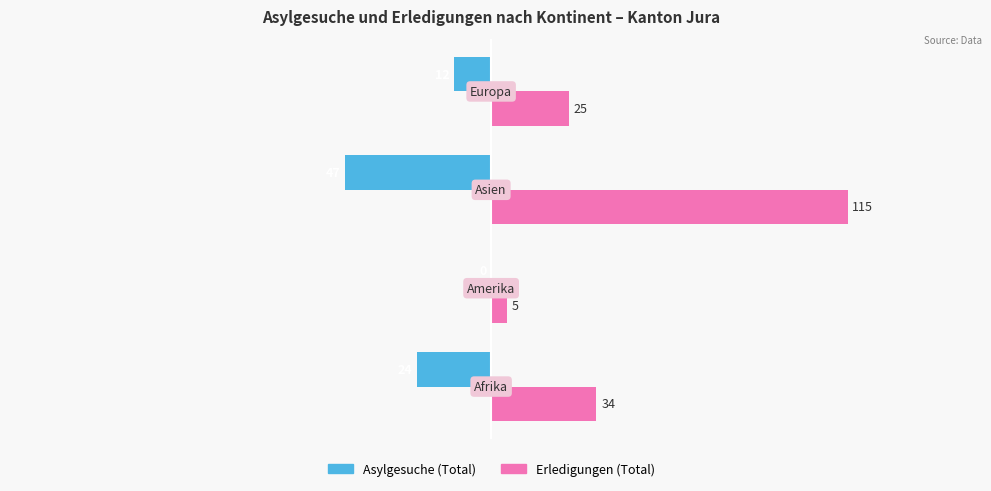

How many Asylgesuche (Total) values are between -24 and 0?

3